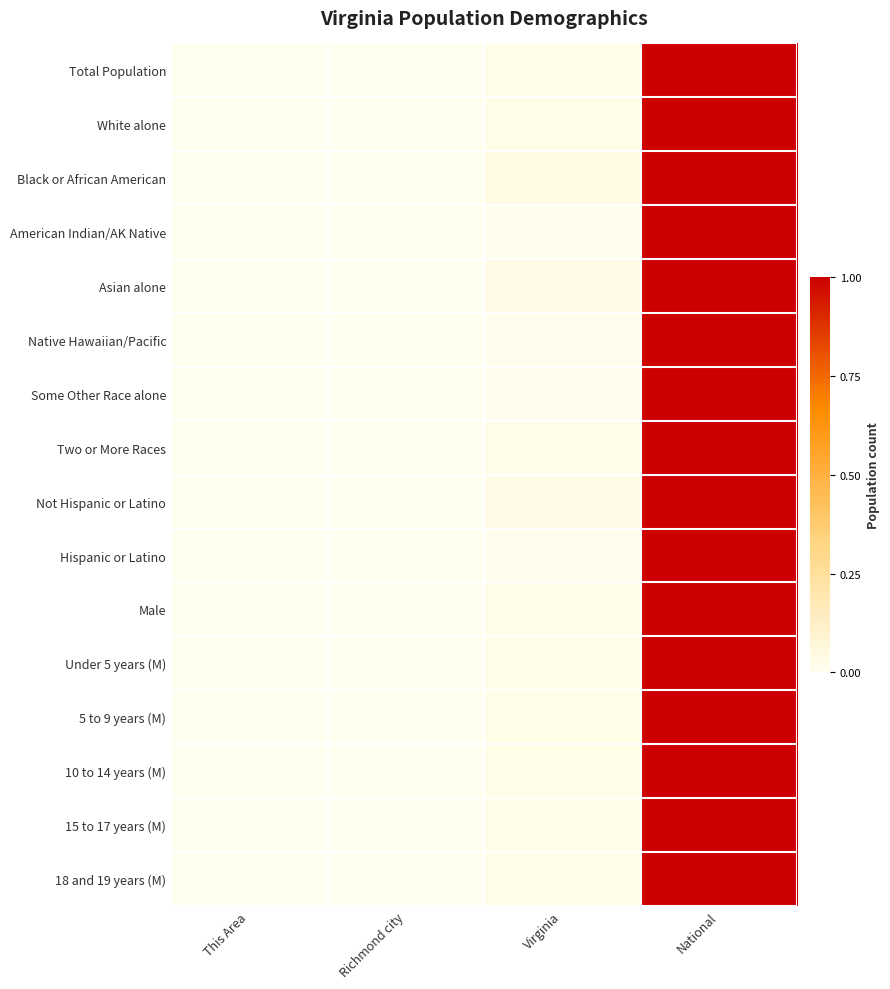

Reading left to right, what are all the values shown in this chart?

Total Population: This Area=0.0	Richmond city=0.0	Virginia=0.0	National=1.0
White alone: This Area=0.0	Richmond city=0.0	Virginia=0.0	National=1.0
Black or African American: This Area=0.0	Richmond city=0.0	Virginia=0.0	National=1.0
American Indian/AK Native: This Area=0.0	Richmond city=0.0	Virginia=0.0	National=1.0
Asian alone: This Area=0.0	Richmond city=0.0	Virginia=0.0	National=1.0
Native Hawaiian/Pacific: This Area=0.0	Richmond city=0.0	Virginia=0.0	National=1.0
Some Other Race alone: This Area=0.0	Richmond city=0.0	Virginia=0.0	National=1.0
Two or More Races: This Area=0.0	Richmond city=0.0	Virginia=0.0	National=1.0
Not Hispanic or Latino: This Area=0.0	Richmond city=0.0	Virginia=0.0	National=1.0
Hispanic or Latino: This Area=0.0	Richmond city=0.0	Virginia=0.0	National=1.0
Male: This Area=0.0	Richmond city=0.0	Virginia=0.0	National=1.0
Under 5 years (M): This Area=0.0	Richmond city=0.0	Virginia=0.0	National=1.0
5 to 9 years (M): This Area=0.0	Richmond city=0.0	Virginia=0.0	National=1.0
10 to 14 years (M): This Area=0.0	Richmond city=0.0	Virginia=0.0	National=1.0
15 to 17 years (M): This Area=0.0	Richmond city=0.0	Virginia=0.0	National=1.0
18 and 19 years (M): This Area=0.0	Richmond city=0.0	Virginia=0.0	National=1.0